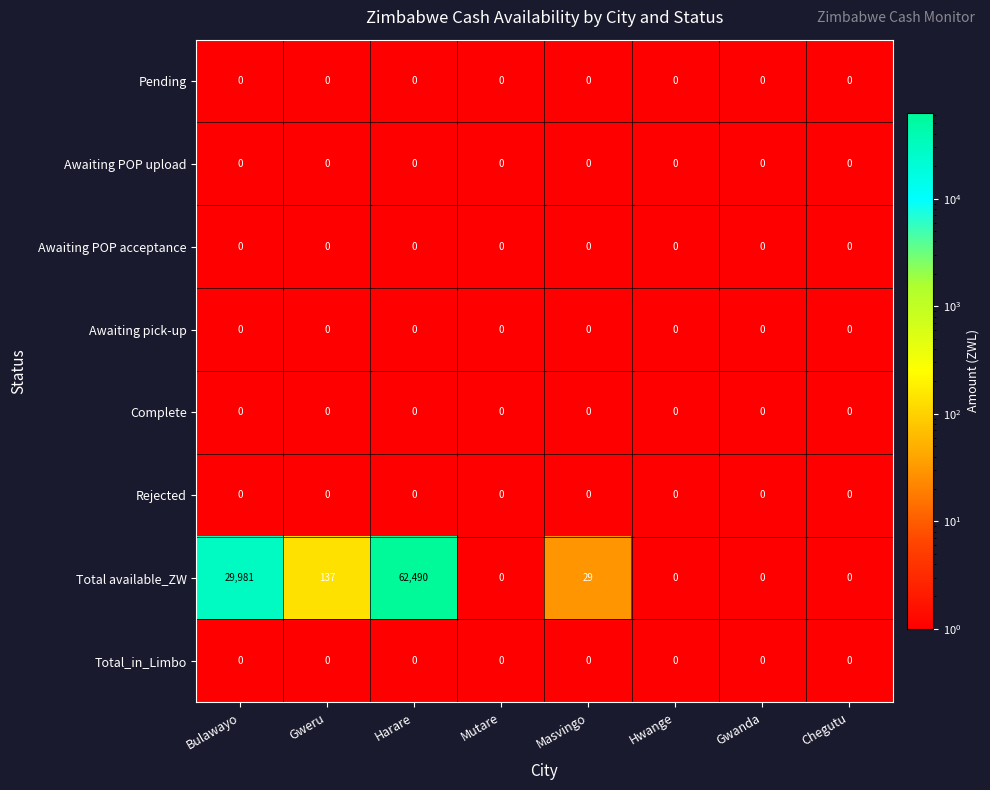

Which label corresponds to the largest value in the chart?

Harare